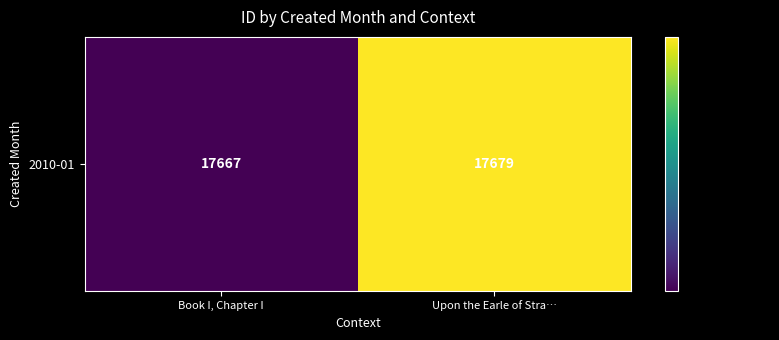

Rank the categories by value from highest to lowest.

Upon the Earle of Stra…, Book I, Chapter I